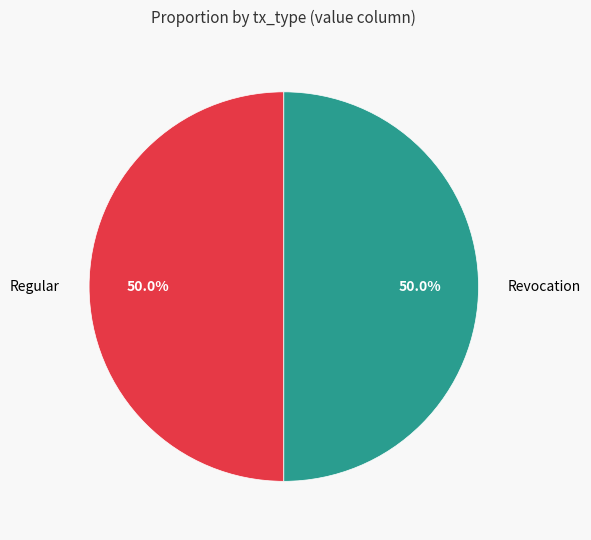

What is the ratio of the value at Revocation to the value at Regular?

1.0